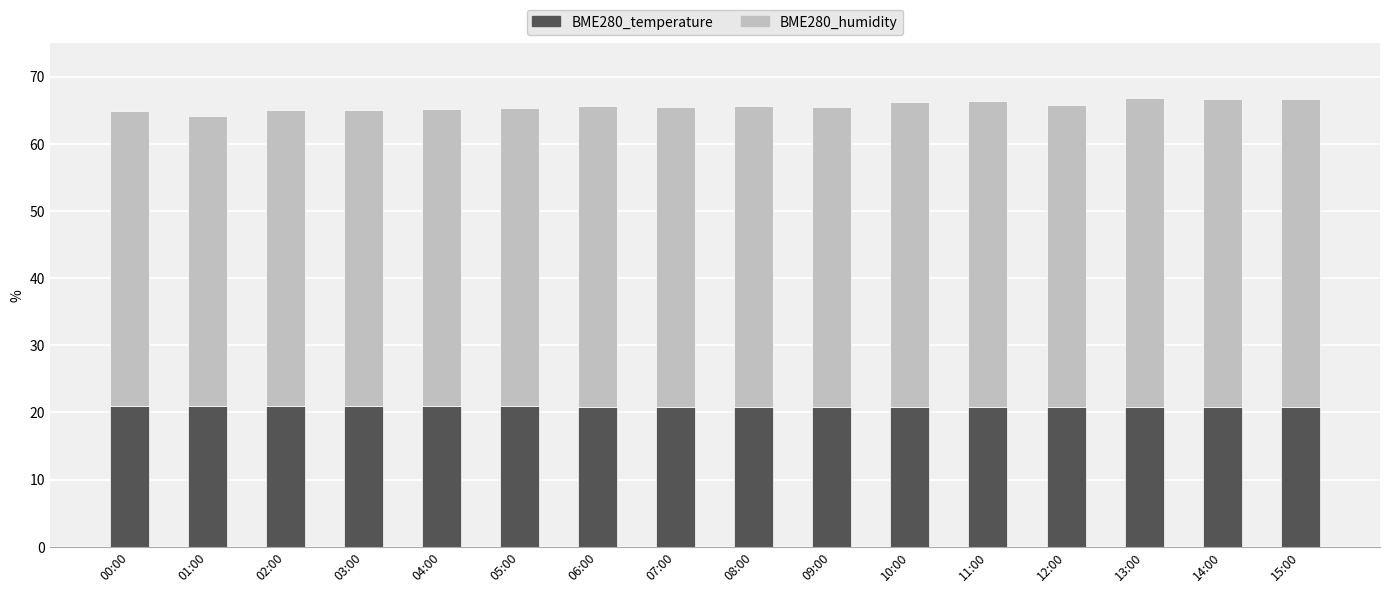

How many data points does each series have?

16